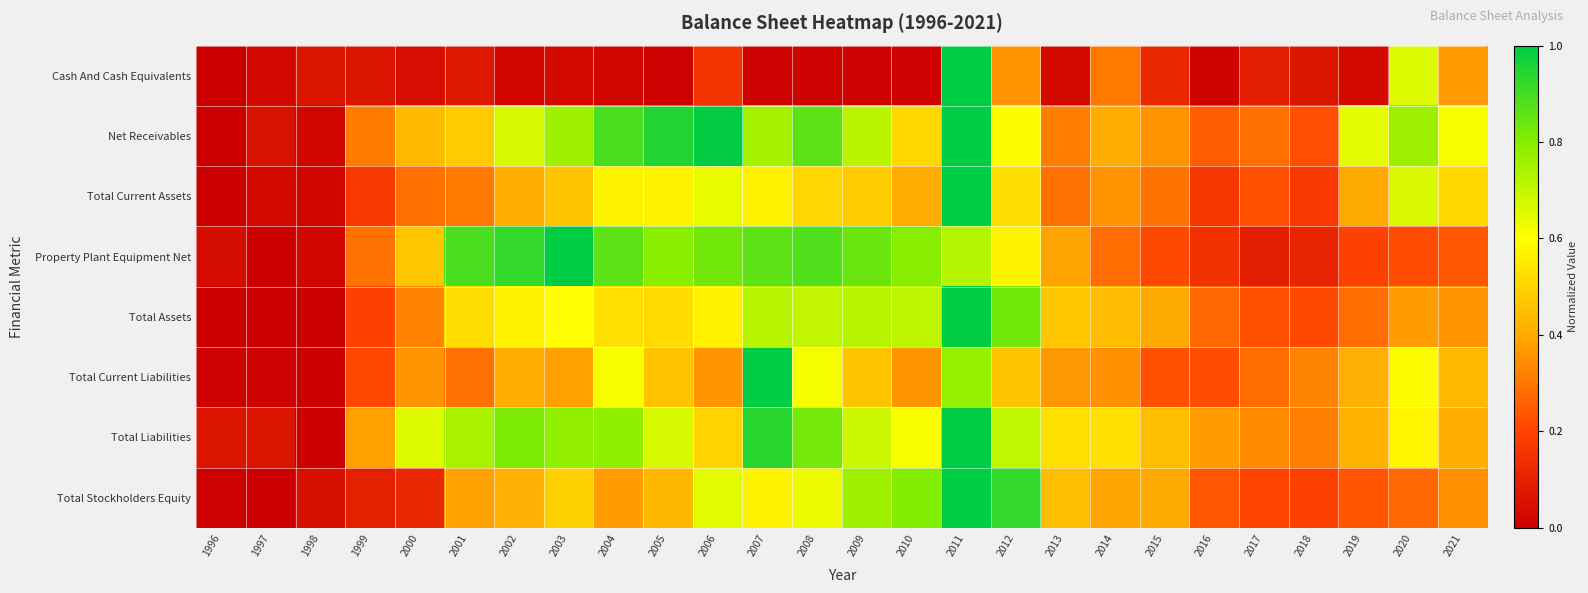

Reading right to left, what are all the values shown in this chart?

Cash And Cash Equivalents: 2021=0.4	2020=0.7	2019=0.0	2018=0.1	2017=0.1	2016=0.0	2015=0.1	2014=0.3	2013=0.0	2012=0.4	2011=1.0	2010=0.0	2009=0.0	2008=0.0	2007=0.0	2006=0.2	2005=0.0	2004=0.0	2003=0.0	2002=0.0	2001=0.1	2000=0.0	1999=0.1	1998=0.1	1997=0.0	1996=0.0
Net Receivables: 2021=0.6	2020=0.8	2019=0.6	2018=0.2	2017=0.3	2016=0.3	2015=0.4	2014=0.4	2013=0.3	2012=0.6	2011=1.0	2010=0.5	2009=0.7	2008=0.9	2007=0.8	2006=1.0	2005=0.9	2004=0.9	2003=0.8	2002=0.7	2001=0.5	2000=0.4	1999=0.3	1998=0.0	1997=0.1	1996=0.0
Total Current Assets: 2021=0.5	2020=0.7	2019=0.4	2018=0.2	2017=0.2	2016=0.2	2015=0.3	2014=0.4	2013=0.3	2012=0.5	2011=1.0	2010=0.4	2009=0.5	2008=0.5	2007=0.6	2006=0.6	2005=0.6	2004=0.6	2003=0.5	2002=0.4	2001=0.3	2000=0.3	1999=0.2	1998=0.0	1997=0.0	1996=0.0
Property Plant Equipment Net: 2021=0.2	2020=0.2	2019=0.2	2018=0.1	2017=0.1	2016=0.1	2015=0.2	2014=0.3	2013=0.4	2012=0.6	2011=0.7	2010=0.8	2009=0.8	2008=0.9	2007=0.9	2006=0.8	2005=0.8	2004=0.9	2003=1.0	2002=0.9	2001=0.9	2000=0.5	1999=0.3	1998=0.0	1997=0.0	1996=0.0
Total Assets: 2021=0.4	2020=0.4	2019=0.3	2018=0.2	2017=0.2	2016=0.3	2015=0.4	2014=0.4	2013=0.5	2012=0.8	2011=1.0	2010=0.7	2009=0.7	2008=0.7	2007=0.7	2006=0.6	2005=0.5	2004=0.5	2003=0.6	2002=0.6	2001=0.5	2000=0.3	1999=0.2	1998=0.0	1997=0.0	1996=0.0
Total Current Liabilities: 2021=0.4	2020=0.6	2019=0.4	2018=0.3	2017=0.3	2016=0.2	2015=0.2	2014=0.4	2013=0.4	2012=0.5	2011=0.8	2010=0.4	2009=0.5	2008=0.6	2007=1.0	2006=0.4	2005=0.5	2004=0.6	2003=0.4	2002=0.4	2001=0.3	2000=0.4	1999=0.2	1998=0.0	1997=0.0	1996=0.0
Total Liabilities: 2021=0.4	2020=0.6	2019=0.4	2018=0.3	2017=0.3	2016=0.4	2015=0.4	2014=0.5	2013=0.5	2012=0.7	2011=1.0	2010=0.6	2009=0.7	2008=0.8	2007=0.9	2006=0.5	2005=0.7	2004=0.8	2003=0.8	2002=0.8	2001=0.7	2000=0.7	1999=0.4	1998=0.0	1997=0.1	1996=0.1
Total Stockholders Equity: 2021=0.4	2020=0.3	2019=0.2	2018=0.2	2017=0.2	2016=0.2	2015=0.4	2014=0.4	2013=0.4	2012=0.9	2011=1.0	2010=0.8	2009=0.8	2008=0.6	2007=0.6	2006=0.6	2005=0.4	2004=0.4	2003=0.5	2002=0.4	2001=0.4	2000=0.1	1999=0.1	1998=0.0	1997=0.0	1996=0.0